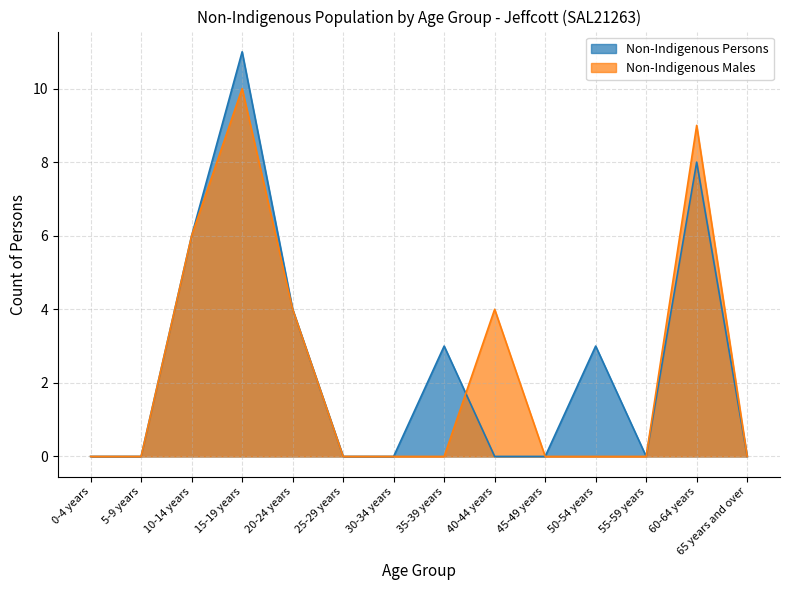

List the series in order of their peak value, highest first.

Non-Indigenous Persons, Non-Indigenous Males